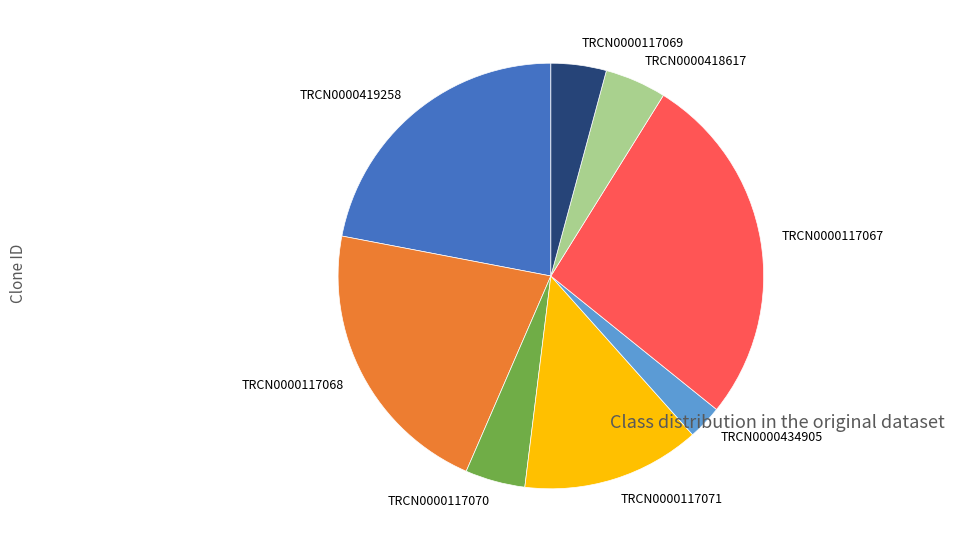

Is it true that TRCN0000434905 is 12% of the pie?

False